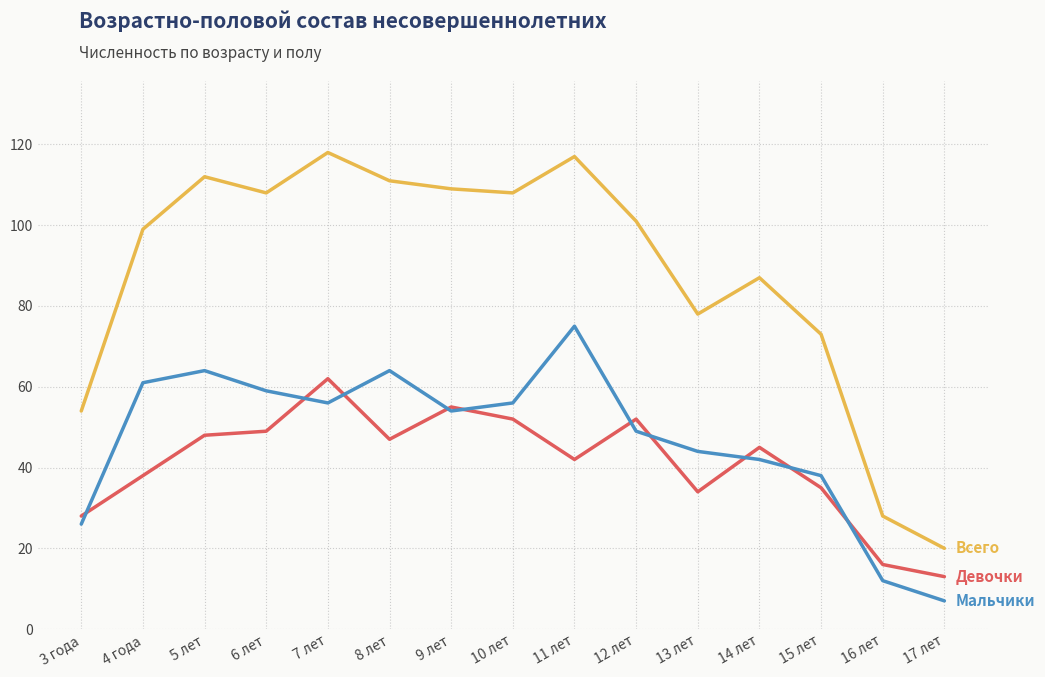

What is the greatest value displayed?

118